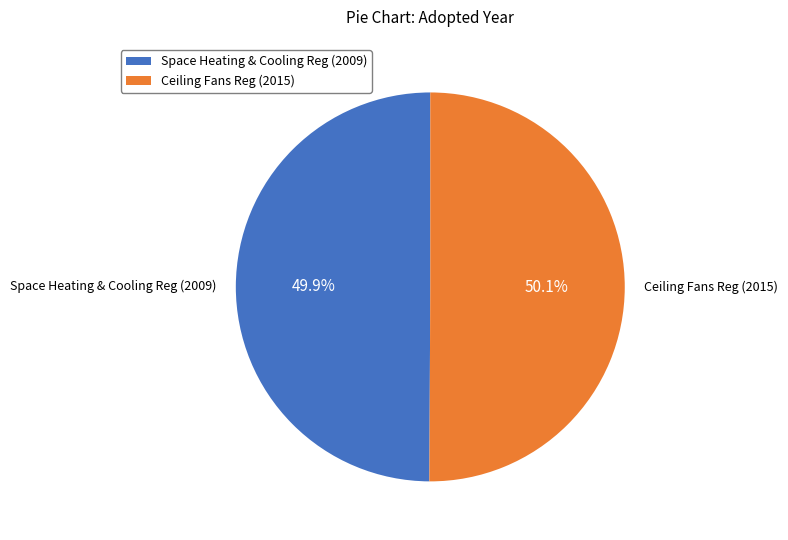

What portion of the pie excludes Space Heating & Cooling Reg (2009)?

50.1%